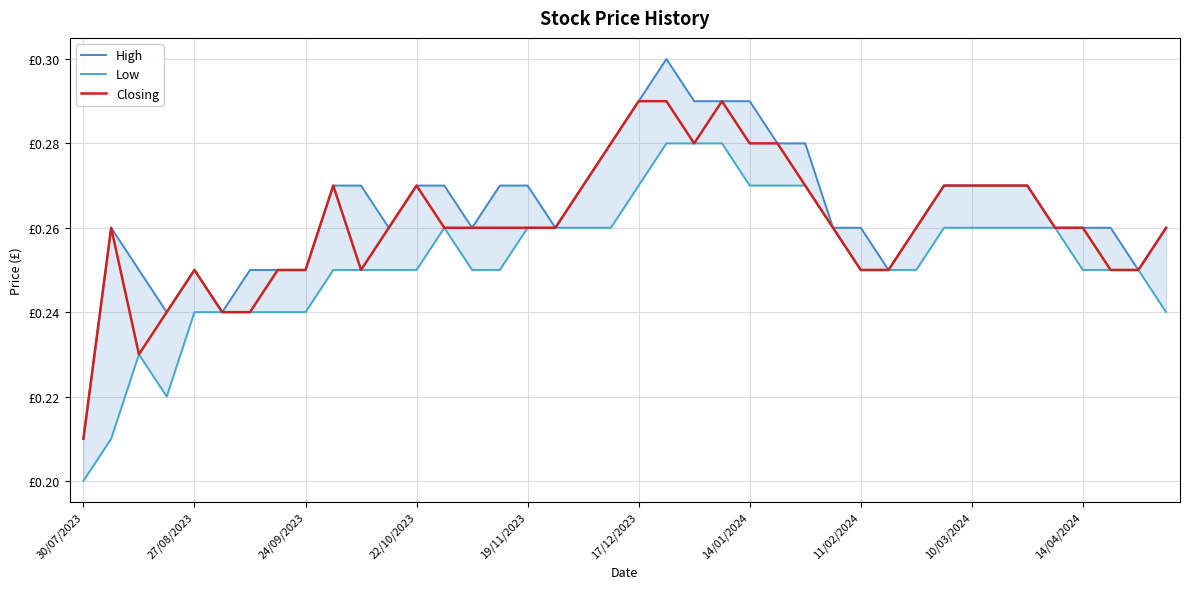

In High, how many points are higher than both neighbors (excluding endpoints)?

3